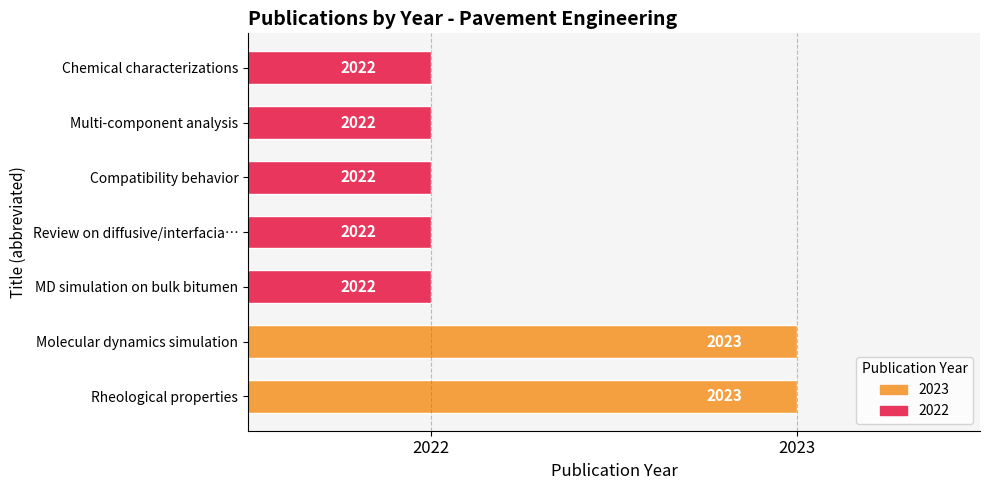

Are the bars grouped side by side (vs. stacked)?

No